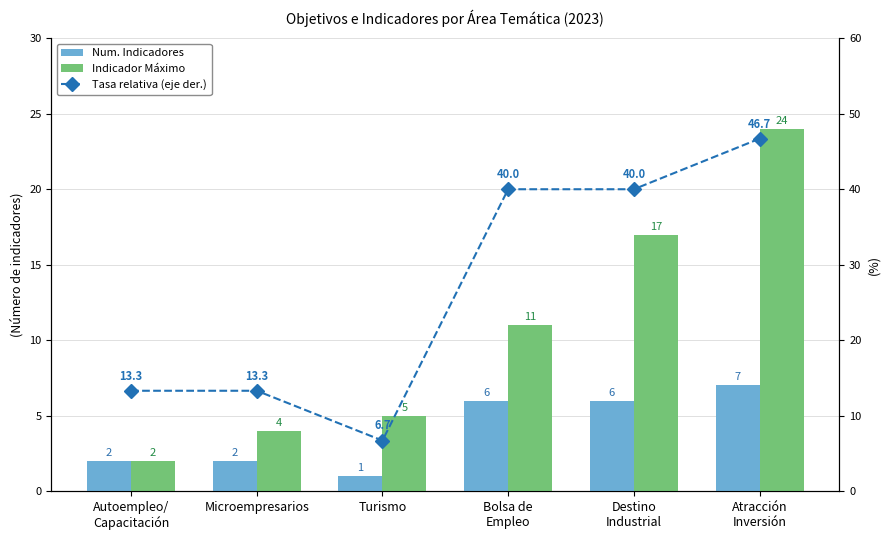

At which label does Num. Indicadores first exceed 6?

Atracción
Inversión